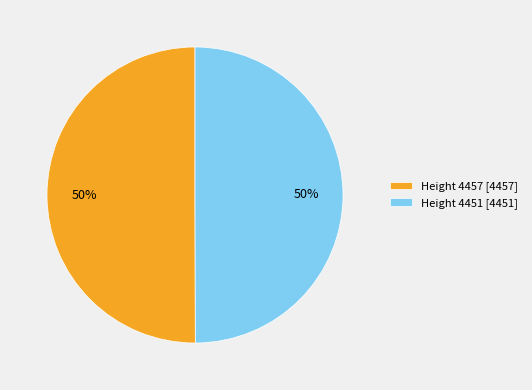

What percentage is the Height 4451 slice, to the nearest percent?

50%